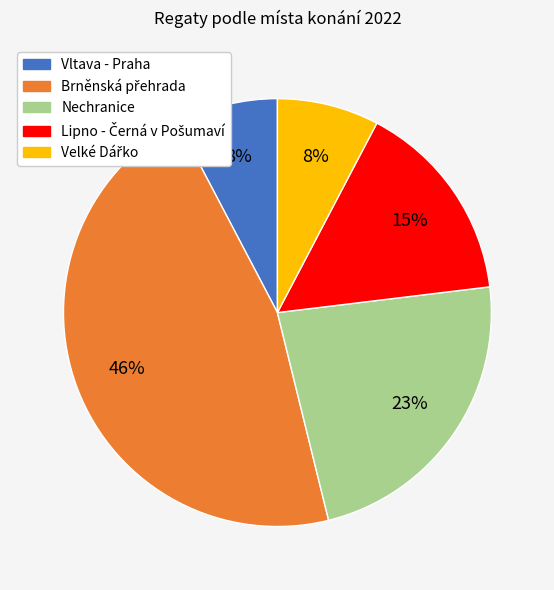

How many slices are in this pie chart?

5